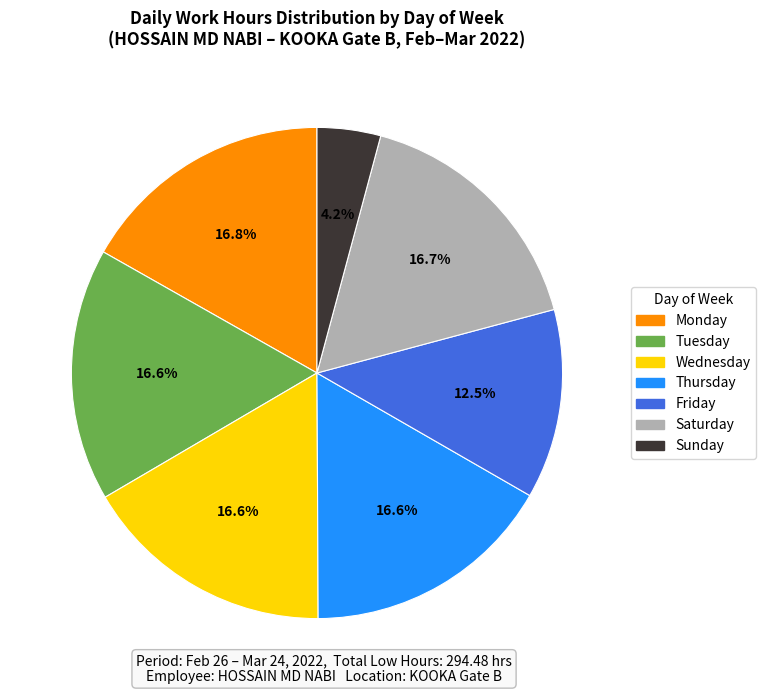

Is there any slice that represents more than half of the pie?

No